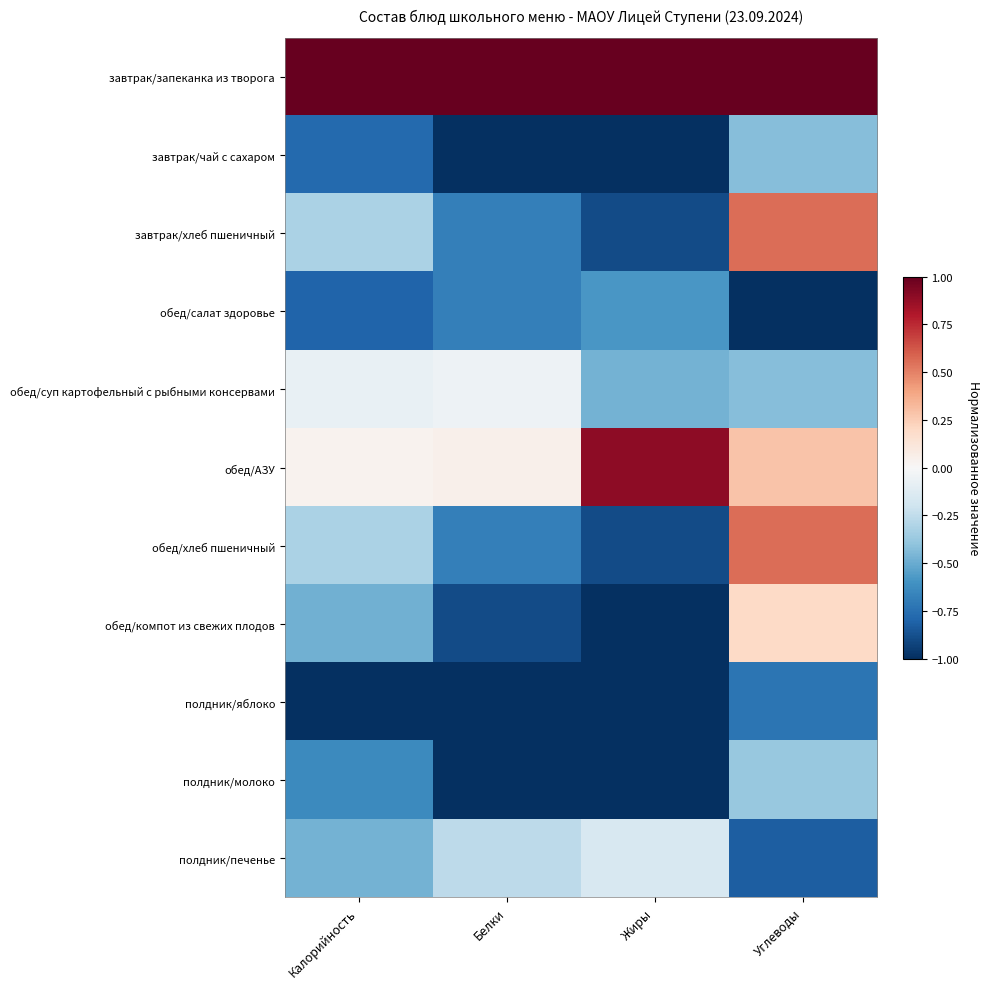

Reading left to right, transcribe all the data shown in this chart.

завтрак/запеканка из творога: Калорийность=1.0	Белки=1.0	Жиры=1.0	Углеводы=1.0
завтрак/чай с сахаром: Калорийность=-0.8	Белки=-1.0	Жиры=-1.0	Углеводы=-0.4
завтрак/хлеб пшеничный: Калорийность=-0.3	Белки=-0.7	Жиры=-0.9	Углеводы=0.6
обед/салат здоровье: Калорийность=-0.8	Белки=-0.7	Жиры=-0.6	Углеводы=-1.0
обед/суп картофельный с рыбными консервами: Калорийность=-0.1	Белки=-0.1	Жиры=-0.5	Углеводы=-0.4
обед/АЗУ: Калорийность=0.0	Белки=0.1	Жиры=0.9	Углеводы=0.3
обед/хлеб пшеничный: Калорийность=-0.3	Белки=-0.7	Жиры=-0.9	Углеводы=0.6
обед/компот из свежих плодов: Калорийность=-0.5	Белки=-0.9	Жиры=-1.0	Углеводы=0.2
полдник/яблоко: Калорийность=-1.0	Белки=-1.0	Жиры=-1.0	Углеводы=-0.7
полдник/молоко: Калорийность=-0.6	Белки=-1.0	Жиры=-1.0	Углеводы=-0.4
полдник/печенье: Калорийность=-0.5	Белки=-0.3	Жиры=-0.2	Углеводы=-0.8